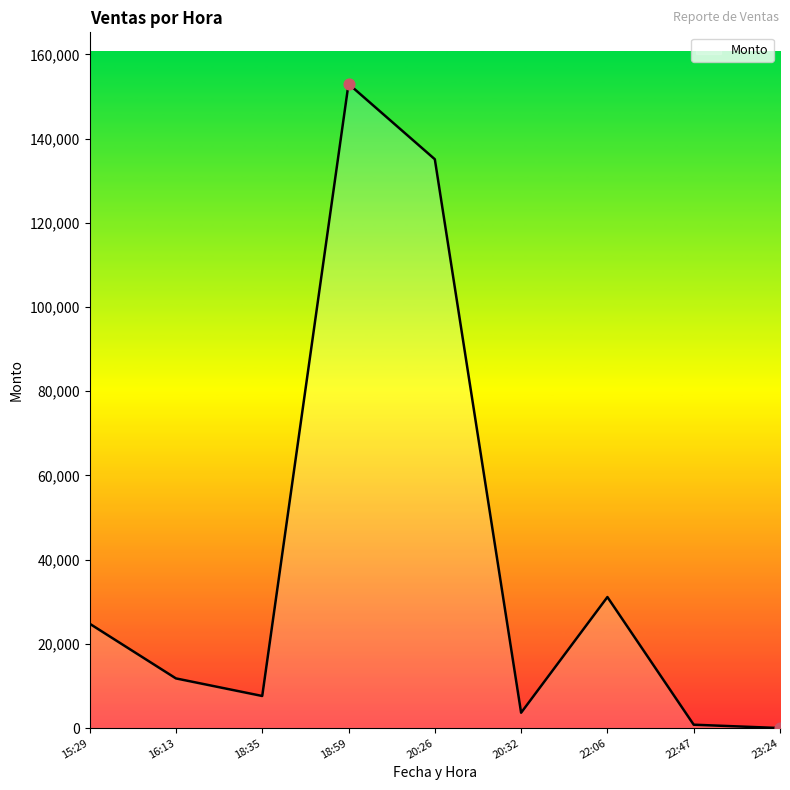

What is the change in value from 15:29 to 18:59?

+128215.4